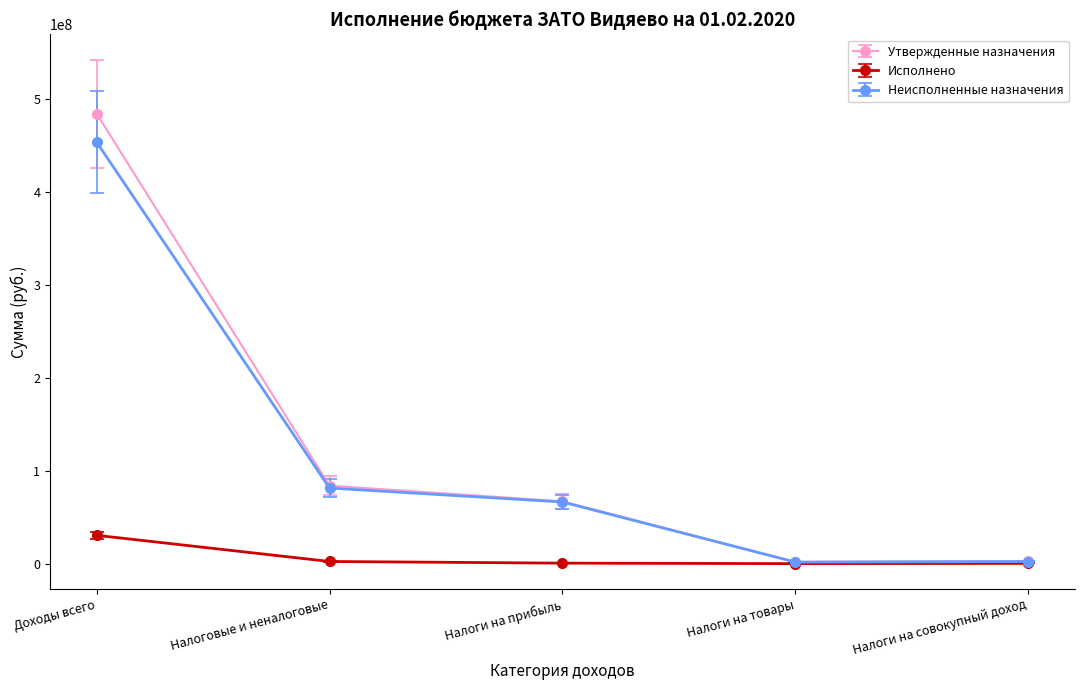

What is the value of the Исполнено point at the 3rd from the left?

723326.6